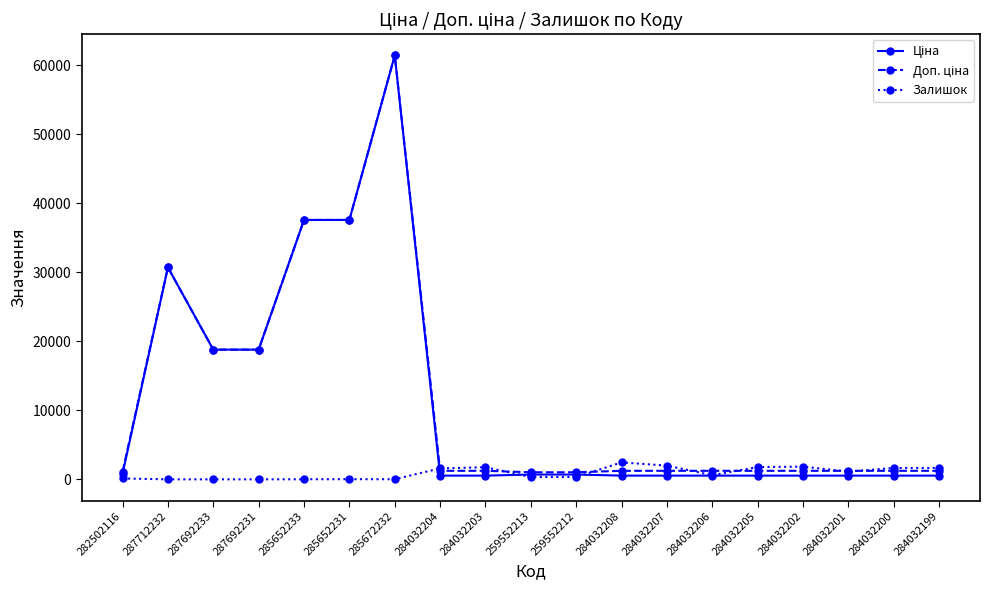

At how many categories does at least one series exceed 12048?

6